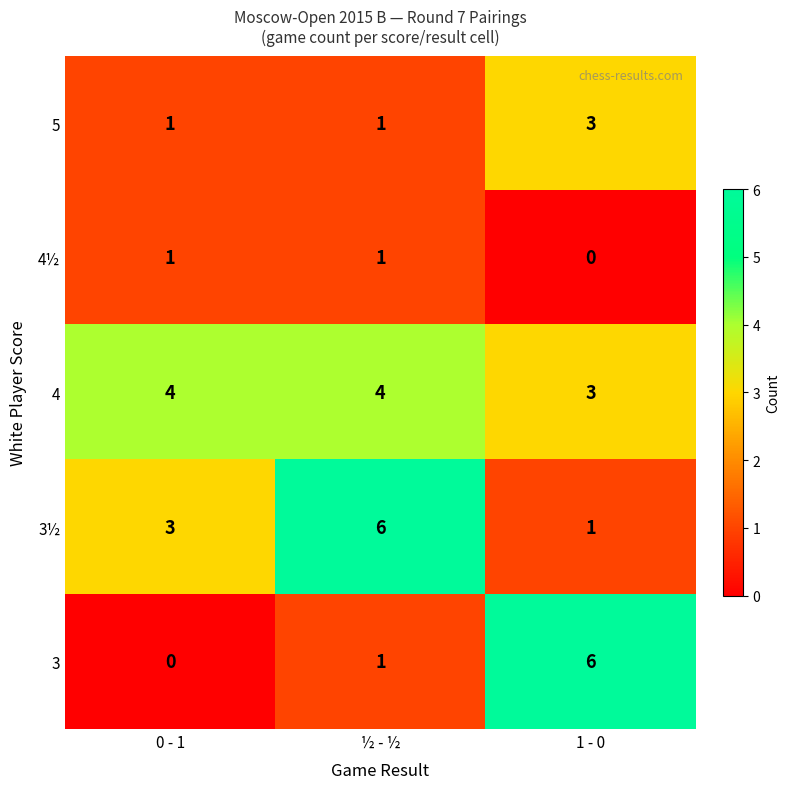

List the labels in order of 3 value, smallest first.

0 - 1, ½ - ½, 1 - 0